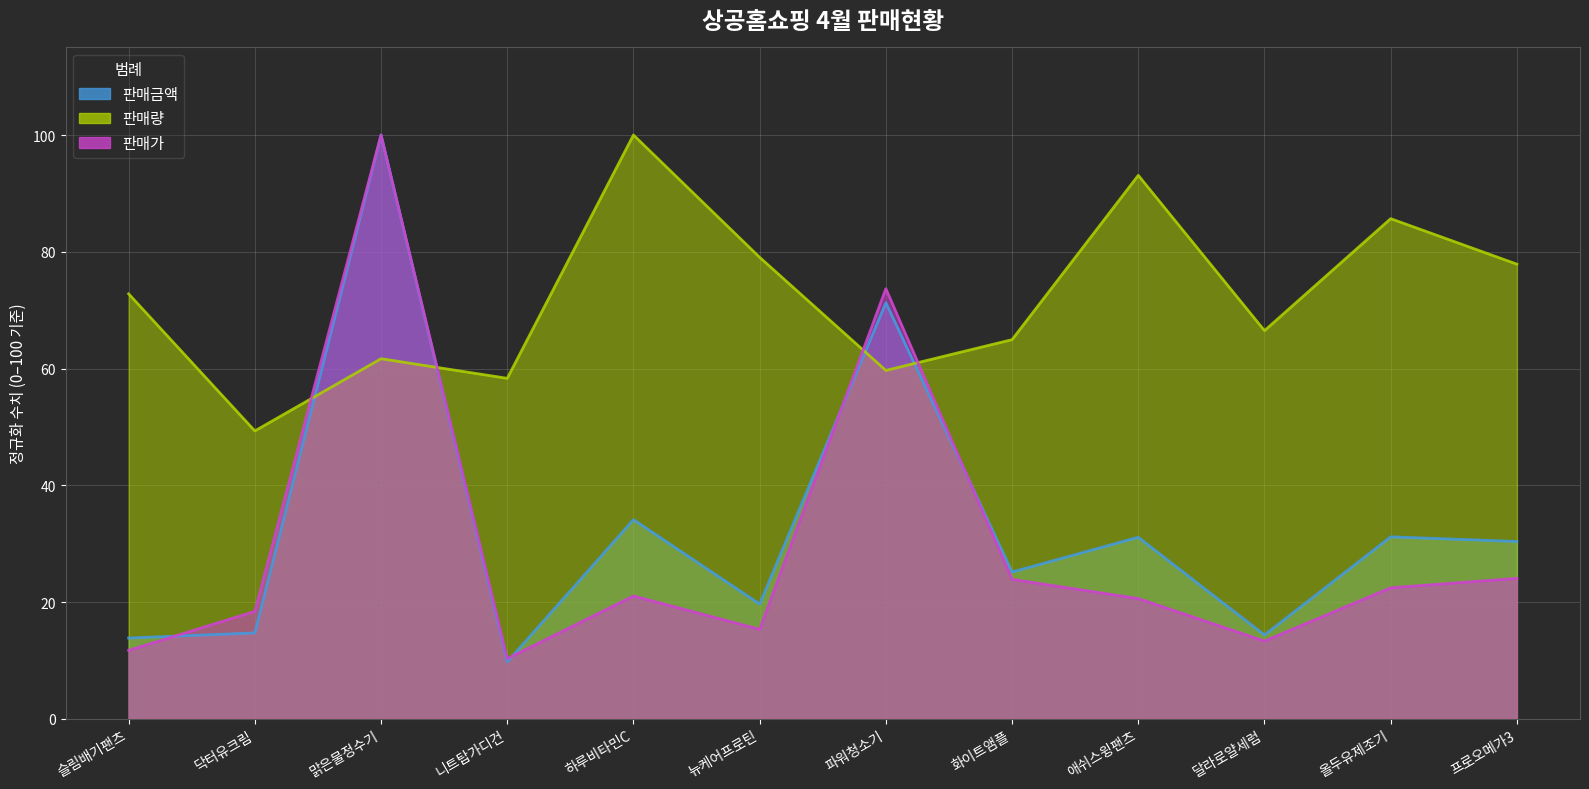

Reading left to right, extract all data points from this chart.

판매가: 슬림배기팬츠=11.7	닥터유크림=18.4	맑은물정수기=100.0	니트탑가디건=10.3	하루비타민C=21.1	뉴케어프로틴=15.4	파워청소기=73.7	화이트앰플=23.9	애쉬스윙팬츠=20.6	달라로얄세럼=13.3	올두유제조기=22.5	프로오메가3=24.1
판매량: 슬림배기팬츠=72.8	닥터유크림=49.3	맑은물정수기=61.7	니트탑가디건=58.3	하루비타민C=100.0	뉴케어프로틴=79.0	파워청소기=59.7	화이트앰플=65.0	애쉬스윙팬츠=93.1	달라로얄세럼=66.5	올두유제조기=85.7	프로오메가3=77.9
판매금액: 슬림배기팬츠=13.8	닥터유크림=14.7	맑은물정수기=100.0	니트탑가디건=9.8	하루비타민C=34.1	뉴케어프로틴=19.7	파워청소기=71.3	화이트앰플=25.2	애쉬스윙팬츠=31.1	달라로얄세럼=14.4	올두유제조기=31.2	프로오메가3=30.4